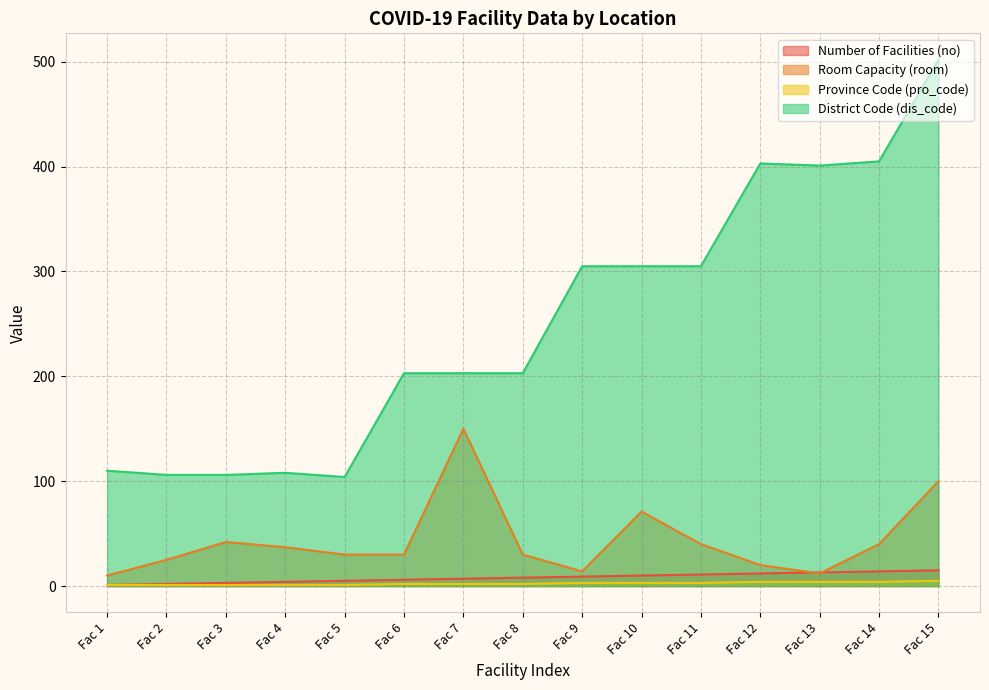

How many values in the Province Code (pro_code) series exceed 2?

7